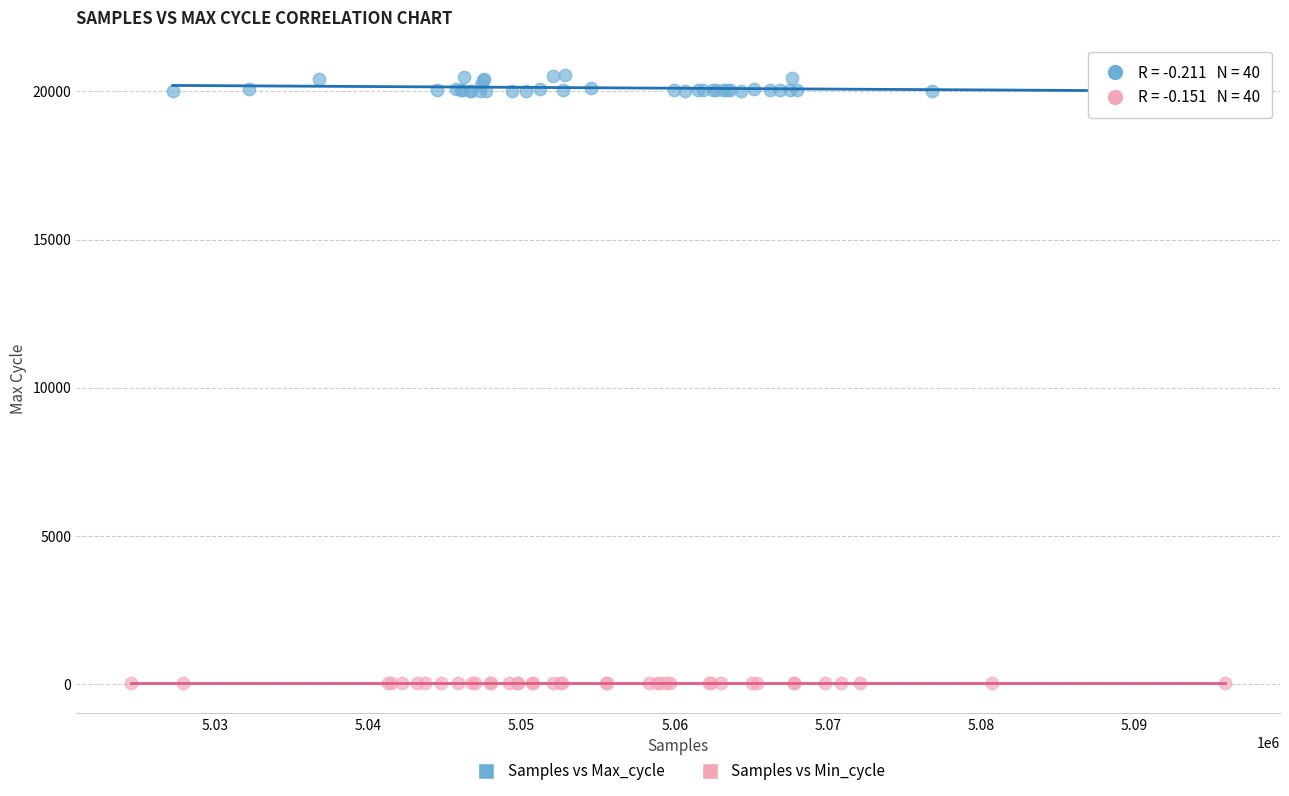

What are all the series names shown in the legend?

Samples vs Max_cycle, Samples vs Min_cycle